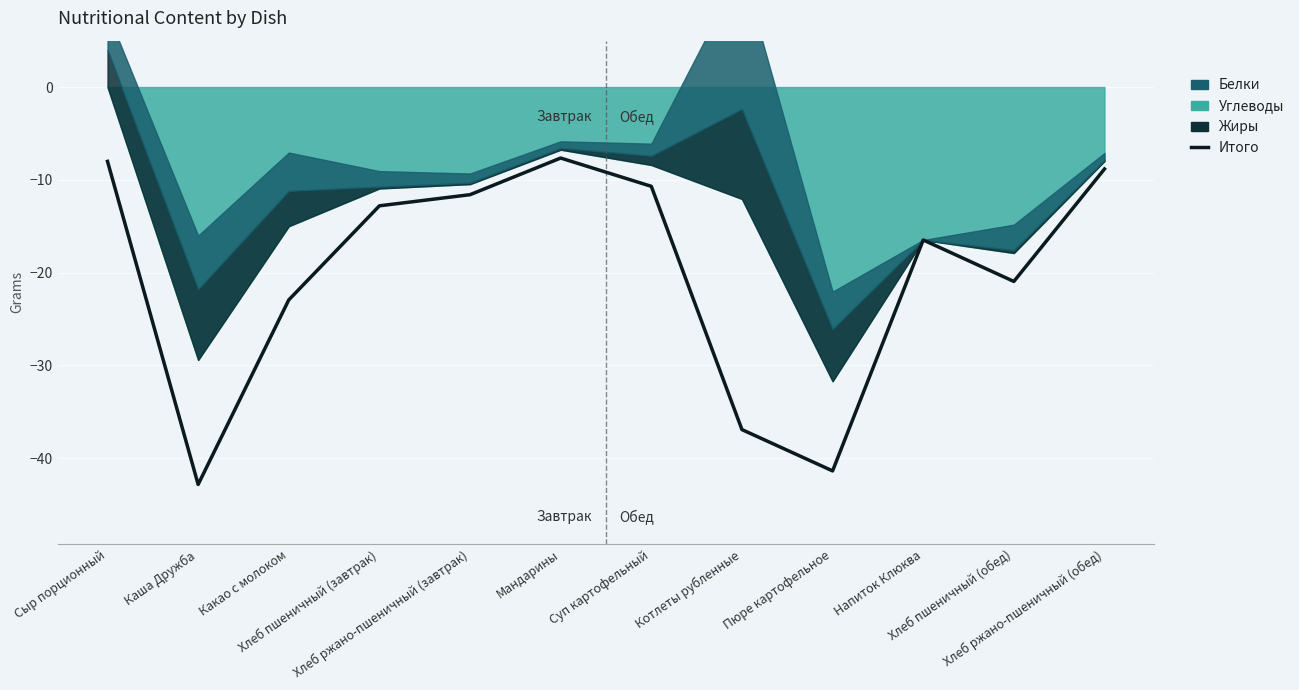

At which label is the value closest to -25?

Какао с молоком